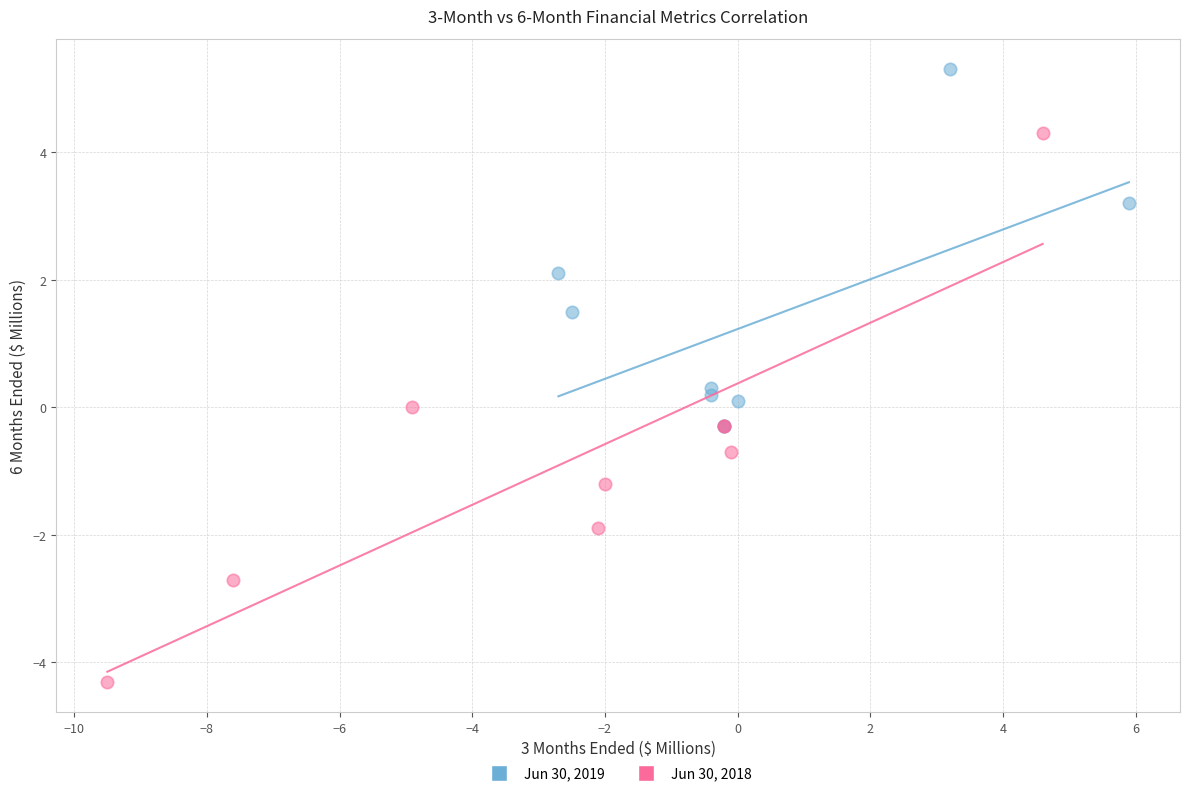

Which series has the largest Y range (max minus min)?

Jun 30, 2018